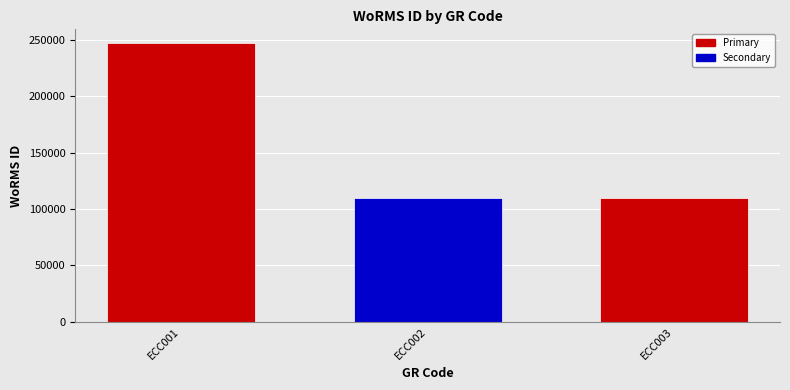

How many values are below 109714?

1